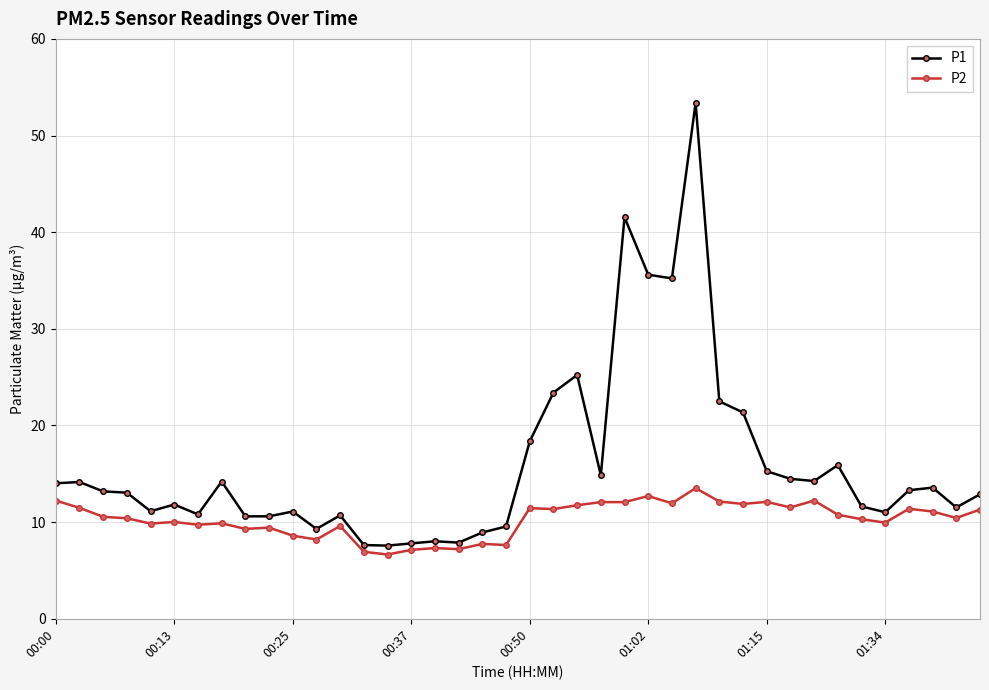

Which series has the largest total across all categories?

P1